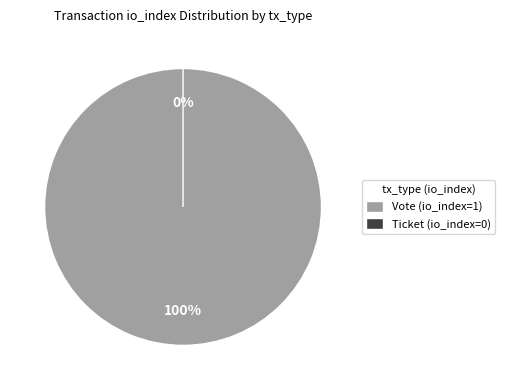

Count the number of slices in the pie.

2